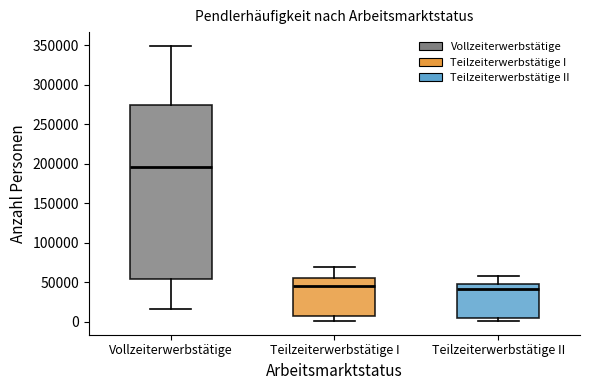

Reading left to right, transcribe this box plot: for each box, give where its median line is, the range the box spans, and where its two whiskers end, as read against the y-axis. The values are not printed on the chart, so give them approximately, as read against the axis.

Vollzeiterwerbstätige: median 195000, box 55000 to 275000, whiskers 15000 to 350000
Teilzeiterwerbstätige I: median 45000, box 5000 to 55000, whiskers 0 to 70000
Teilzeiterwerbstätige II: median 40000, box 5000 to 50000, whiskers 0 to 60000